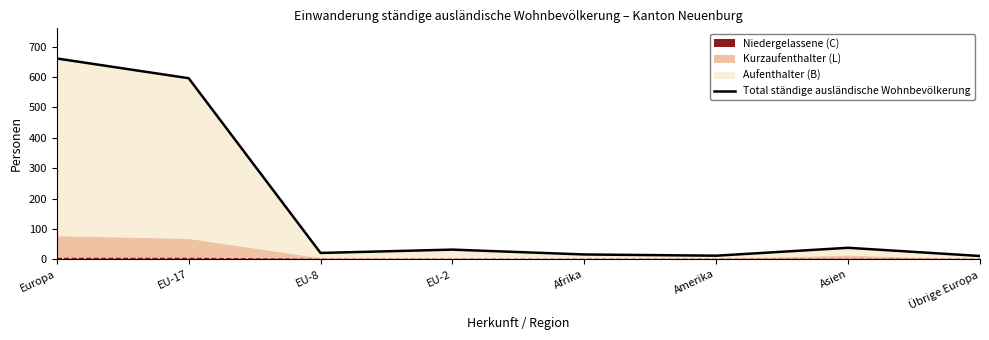

Rank the categories by value from lowest to highest.

Übrige Europa, Amerika, Afrika, EU-8, EU-2, Asien, EU-17, Europa